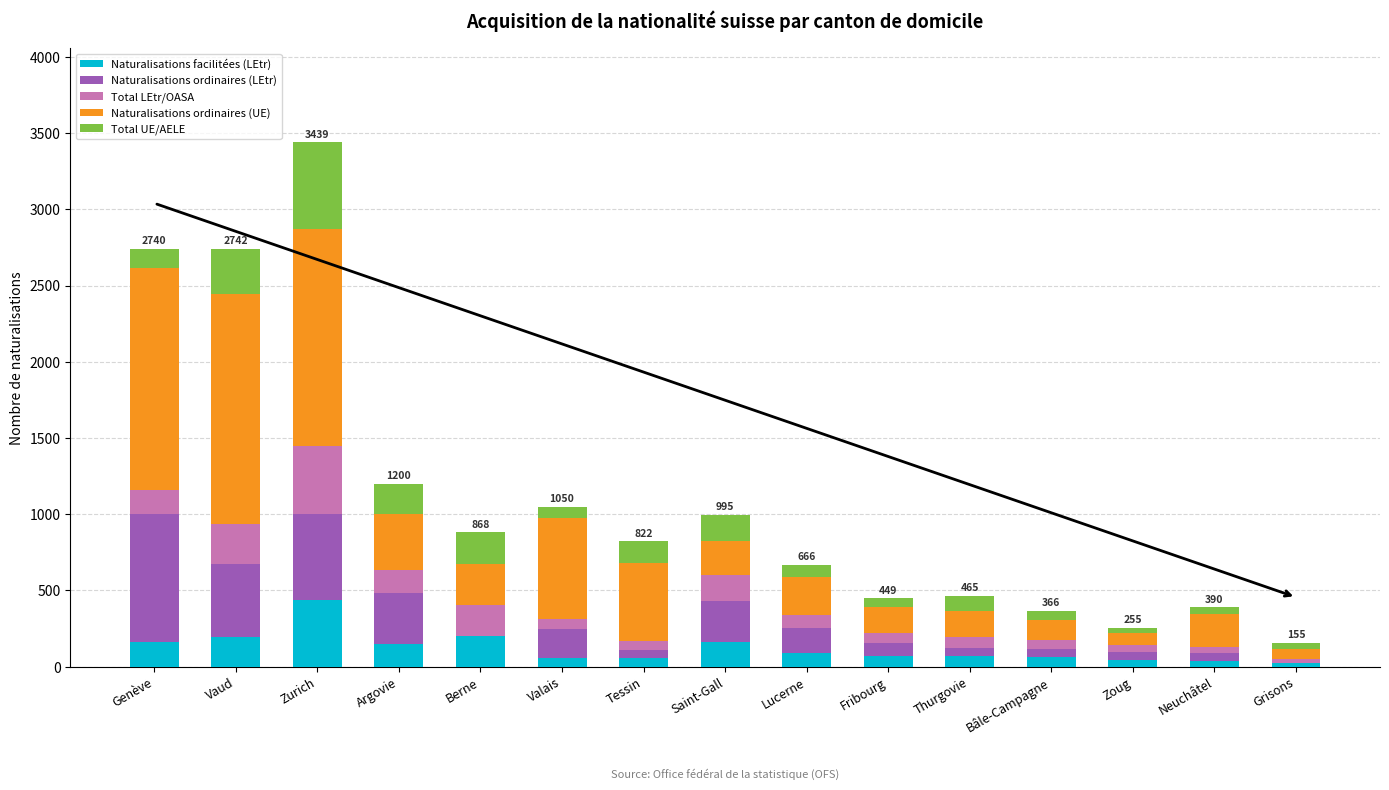

What are all the series names shown in the legend?

Naturalisations facilitées (LEtr), Naturalisations ordinaires (LEtr), Total LEtr/OASA, Naturalisations ordinaires (UE), Total UE/AELE